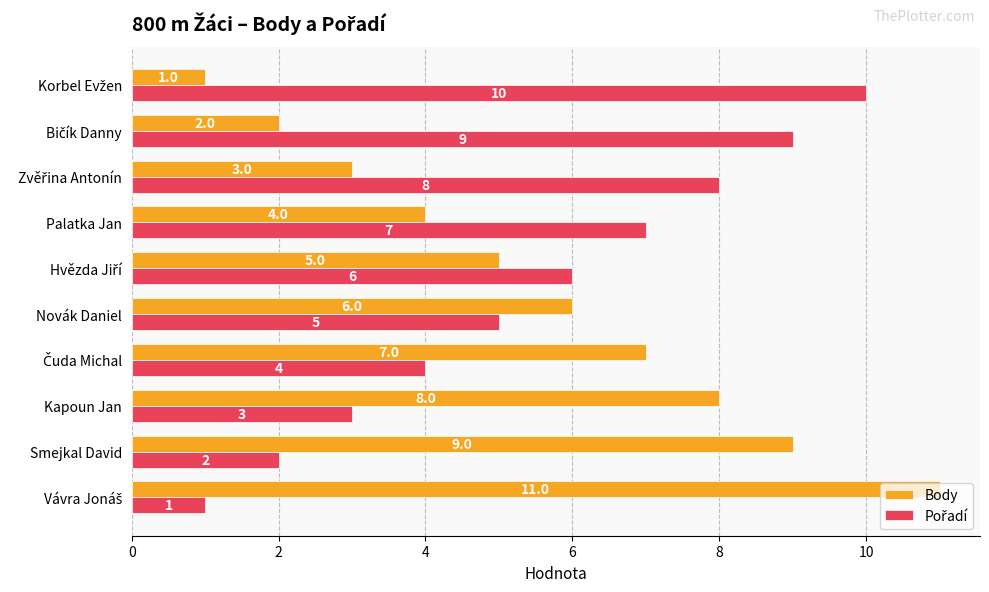

How many data points does each series have?

10